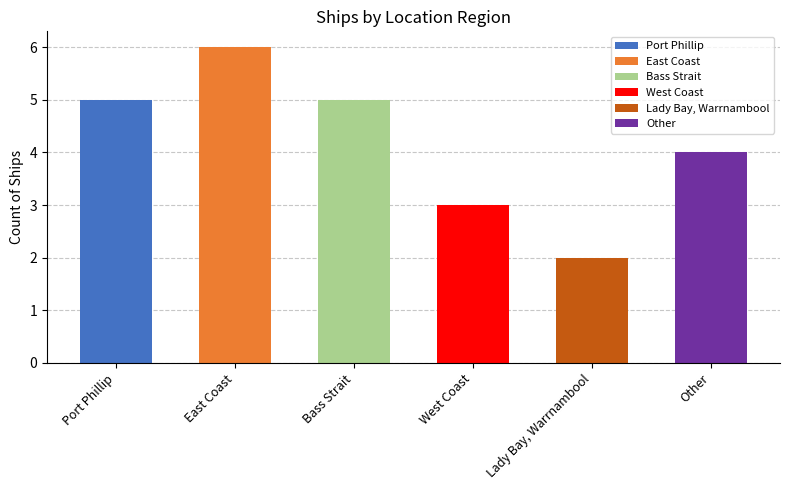

How many data points are less than 5?

3